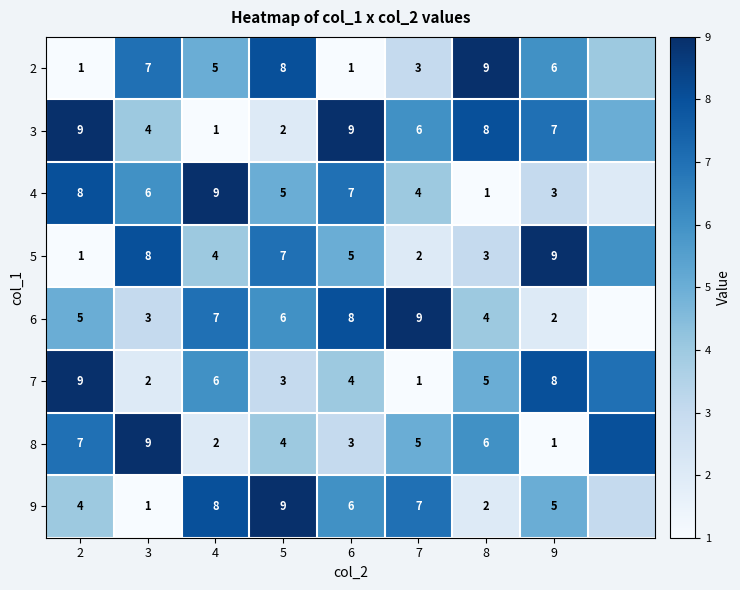

What is the sum of the 7 values at 6 and 9?

12